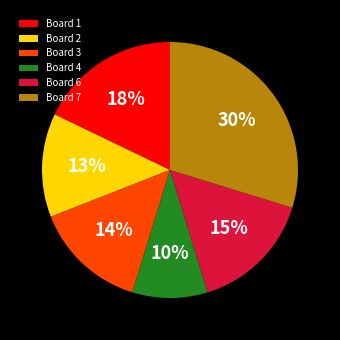

Combined, do Board 4 and Board 2 account for over 50%?

No